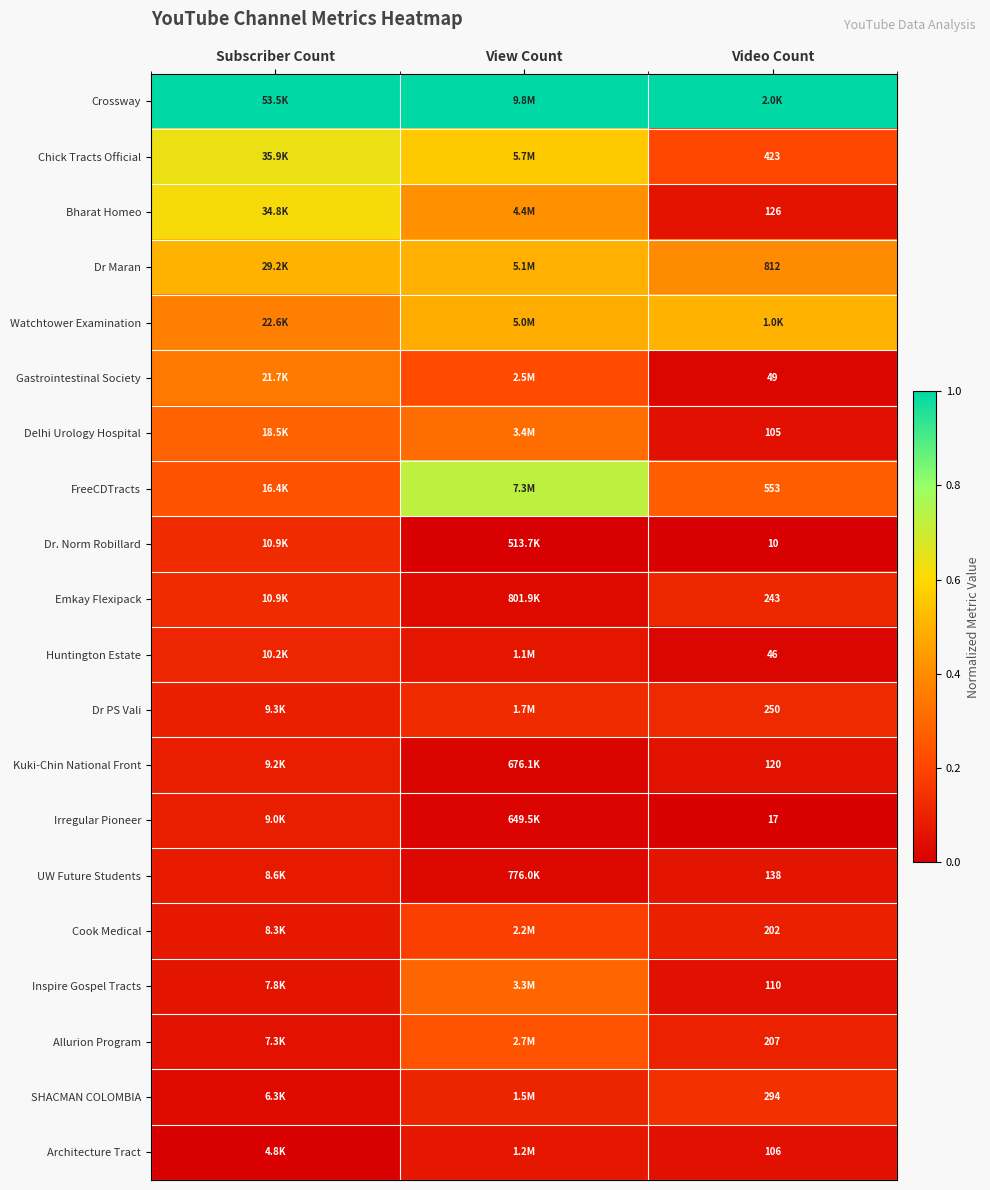

Is the value of Chick Tracts Official at Video Count greater than the value of Bharat Homeo at Video Count?

Yes